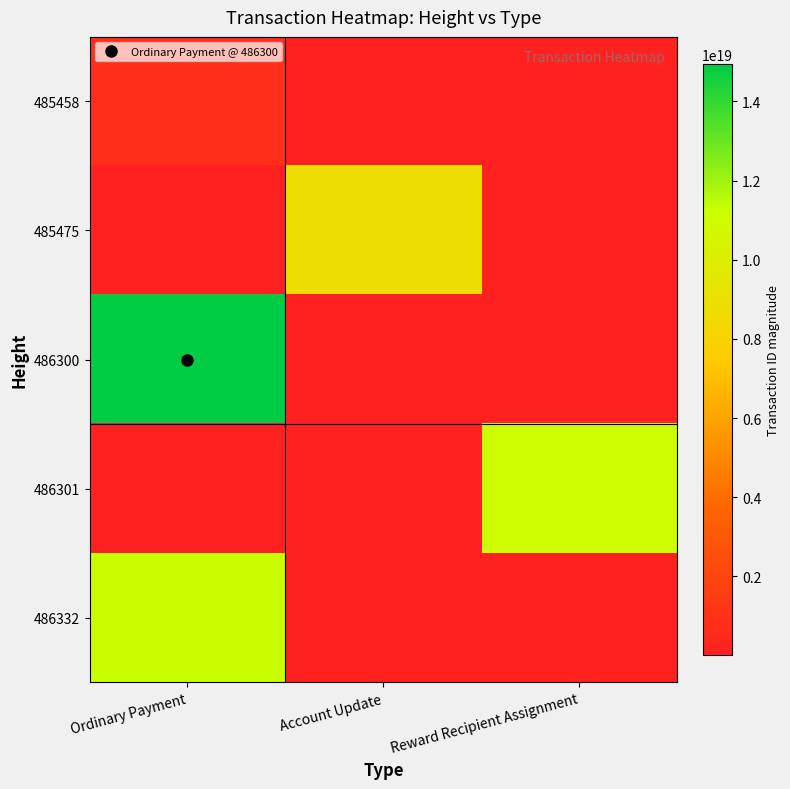

At Reward Recipient Assignment, list the series in order from largest to smallest.

486301, 485458, 485475, 486300, 486332